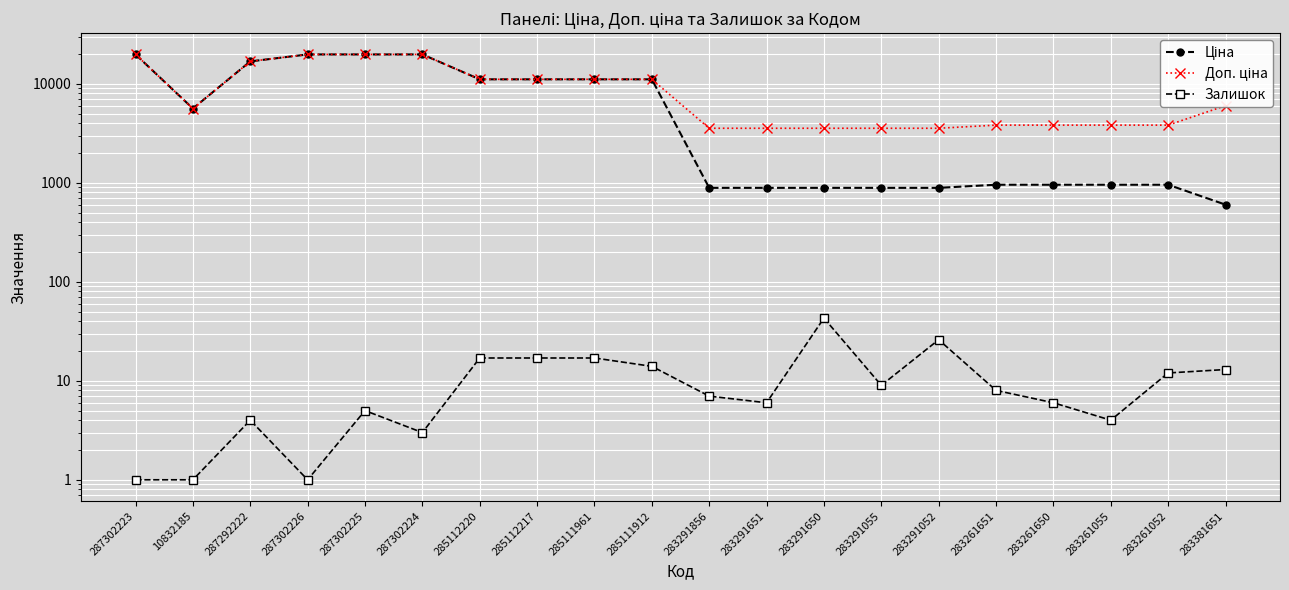

At which label does Доп. ціна first exceed 6020?

287302223